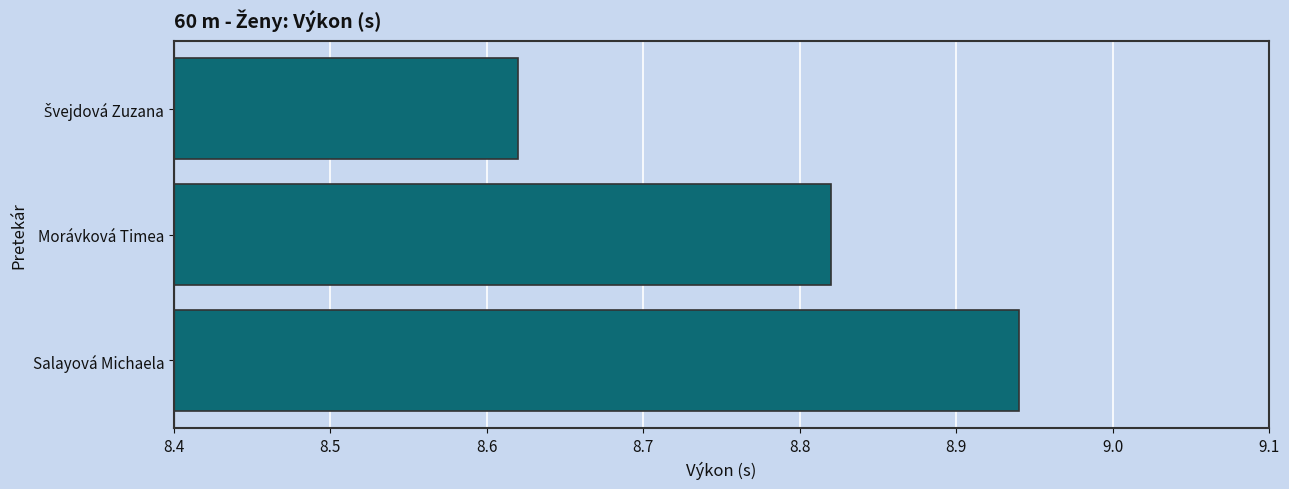

Count the values in the range 8 to 9.

3